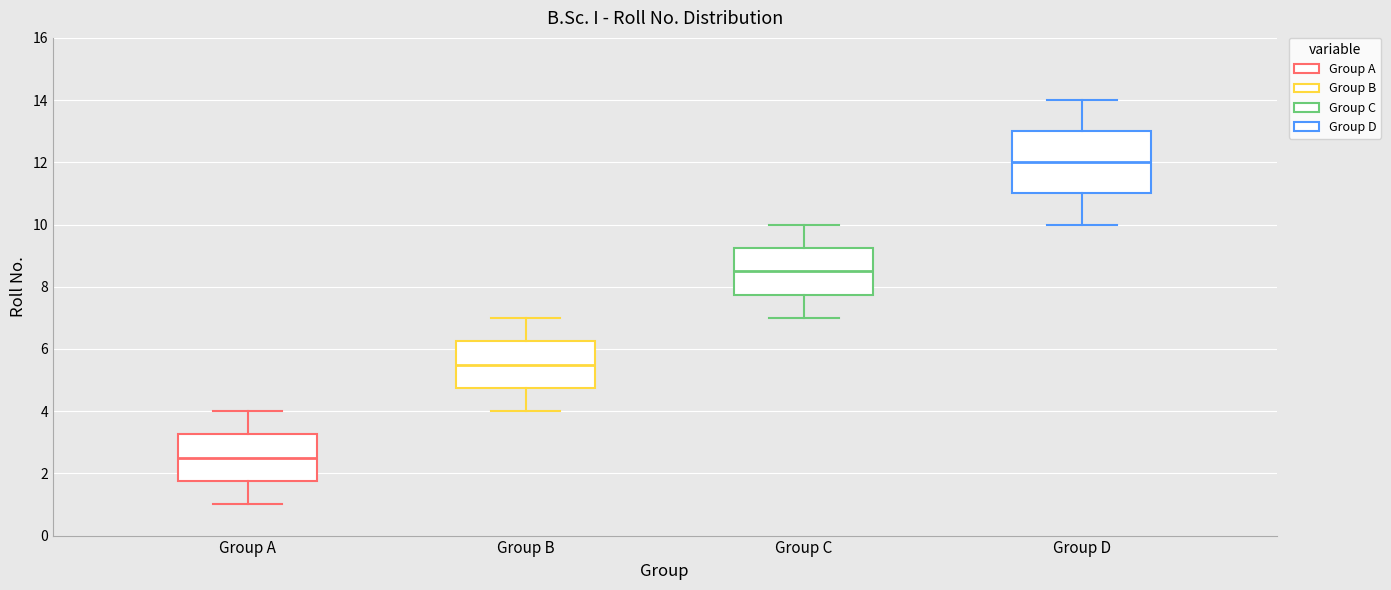

Reading left to right, transcribe this box plot: for each box, give where its median line is, the range the box spans, and where its two whiskers end, as read against the y-axis. The values are not printed on the chart, so give them approximately, as read against the axis.

Group A: median 2.6, box 1.8 to 3.2, whiskers 1.0 to 4.0
Group B: median 5.6, box 4.8 to 6.2, whiskers 4.0 to 7.0
Group C: median 8.6, box 7.8 to 9.2, whiskers 7.0 to 10.0
Group D: median 12.0, box 11.0 to 13.0, whiskers 10.0 to 14.0